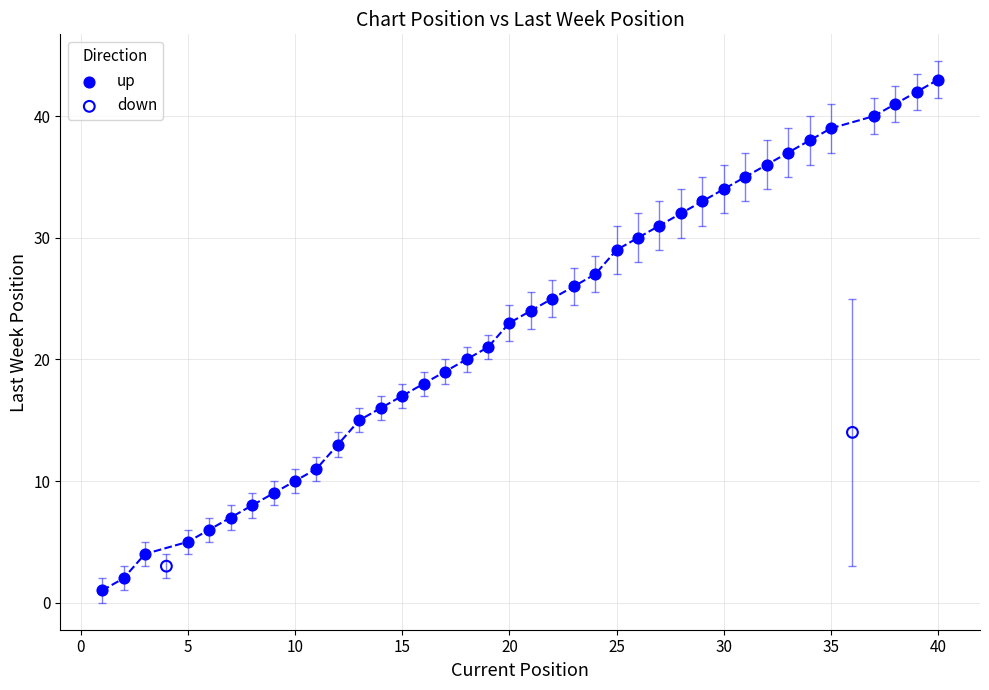

What are all the series names shown in the legend?

up, down